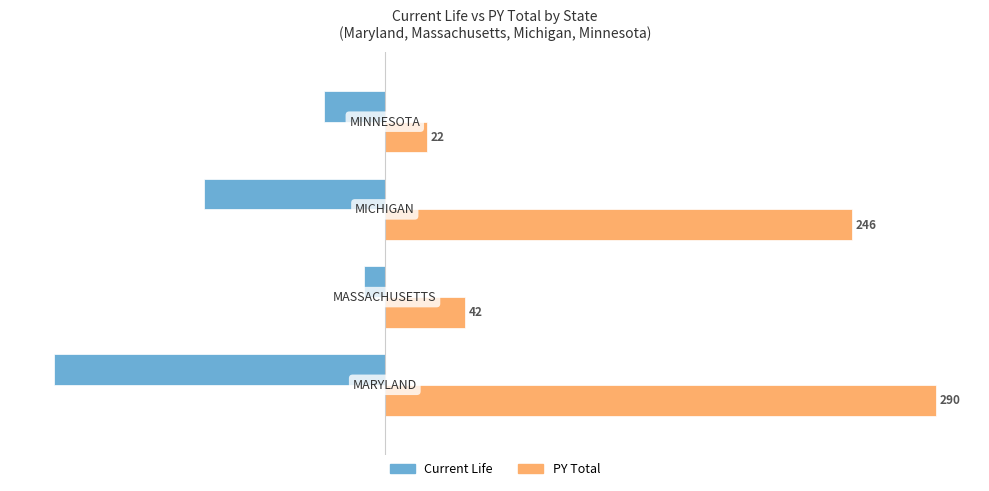

Rank the series by their average value, from lowest to highest.

Current Life, PY Total